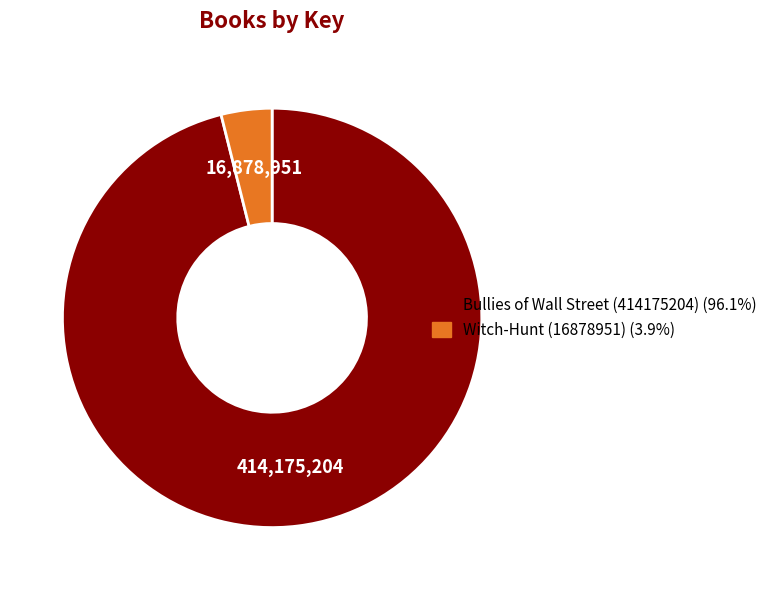

Combined, do Witch-Hunt (16878951) and Bullies of Wall Street (414175204) account for over 50%?

Yes